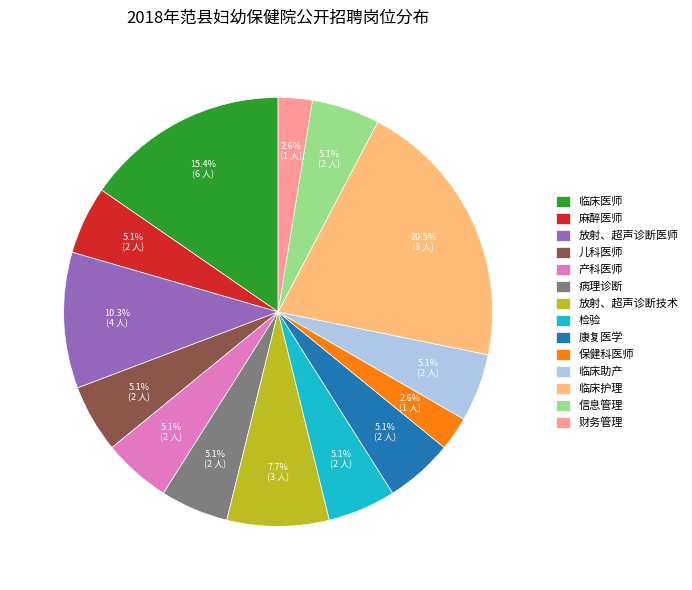

To the nearest percent, what is the difference between the largest and smallest slice percentages?

18%